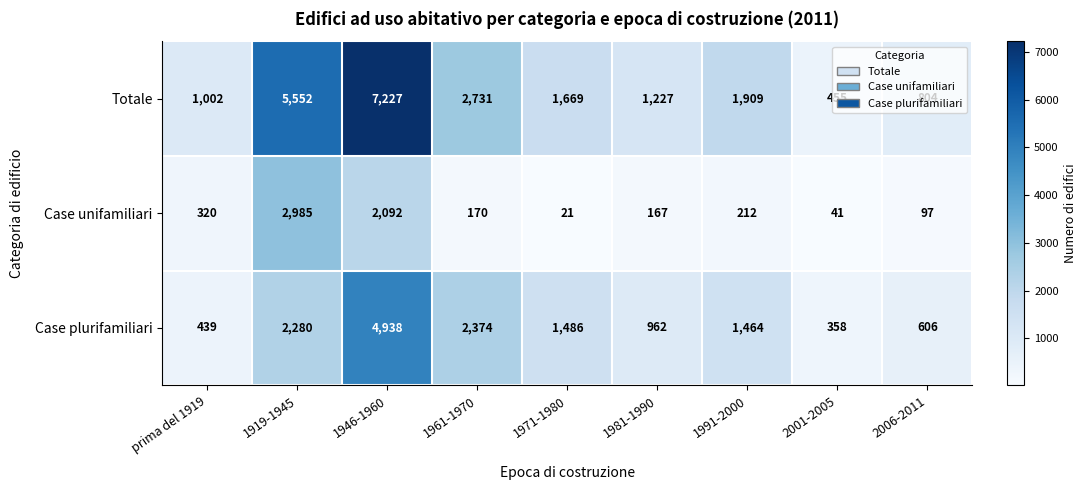

What is the highest value of the Totale series?

7227